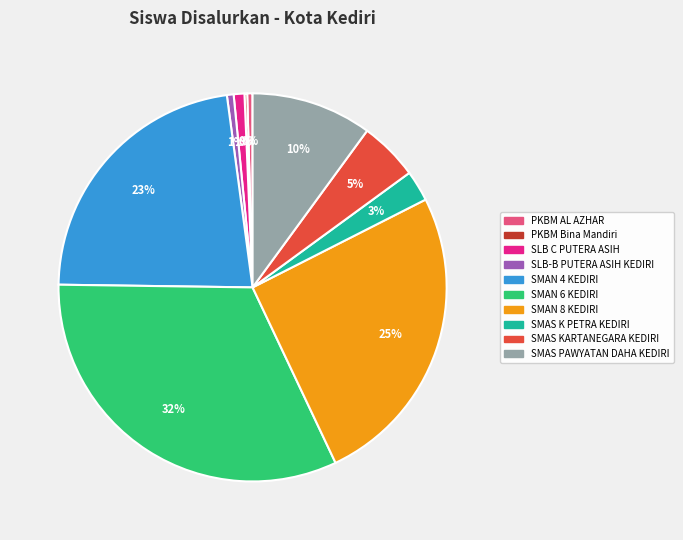

True or false: SMAN 4 KEDIRI accounts for 28% of the total.

False